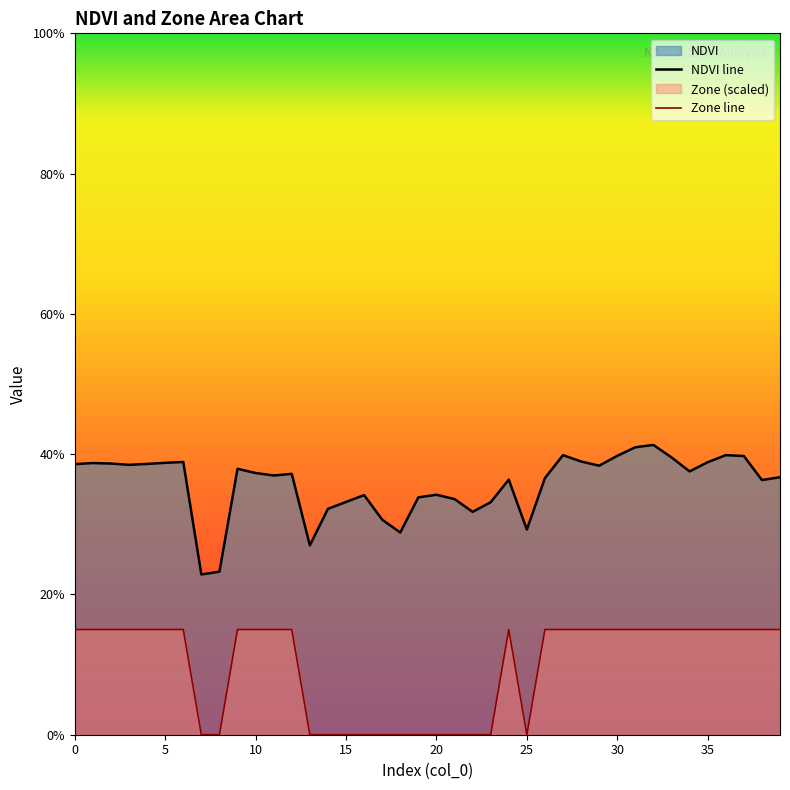

How many categories are shown in the chart?

40